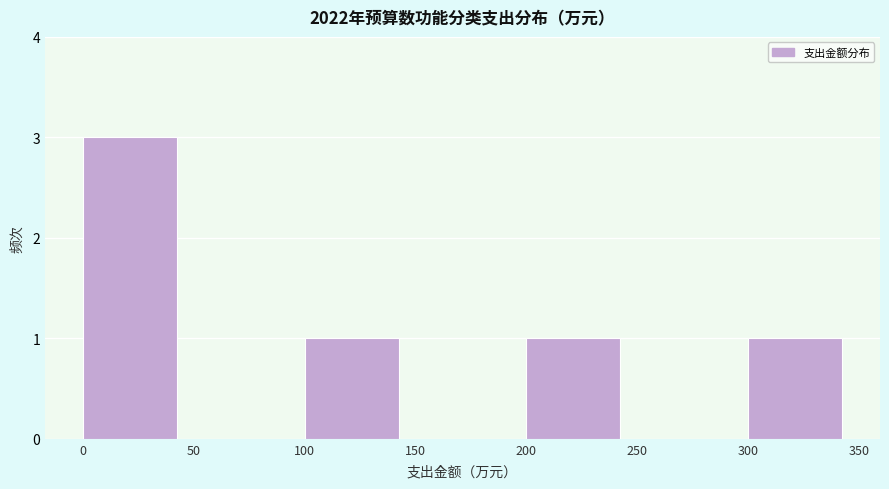

Reading left to right, transcribe this chart: for each bar, give the range it covers on the x-axis and its height. The values are not printed on the chart, so give them approximately, as read against the axis.

0 to 50: 3
50 to 100: 0
100 to 150: 1
150 to 200: 0
200 to 250: 1
250 to 300: 0
300 to 350: 1